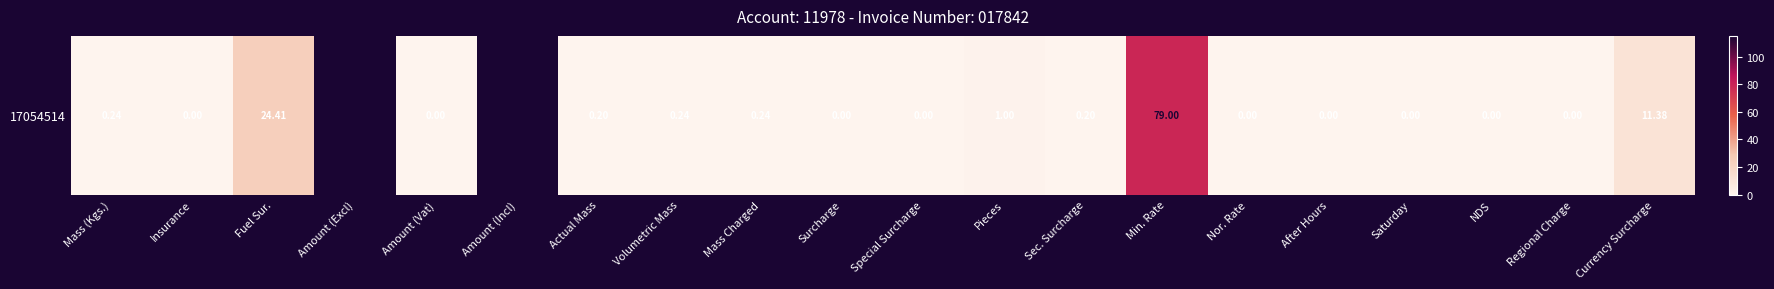

Which has a higher value, Currency Surcharge or Nor. Rate?

Currency Surcharge